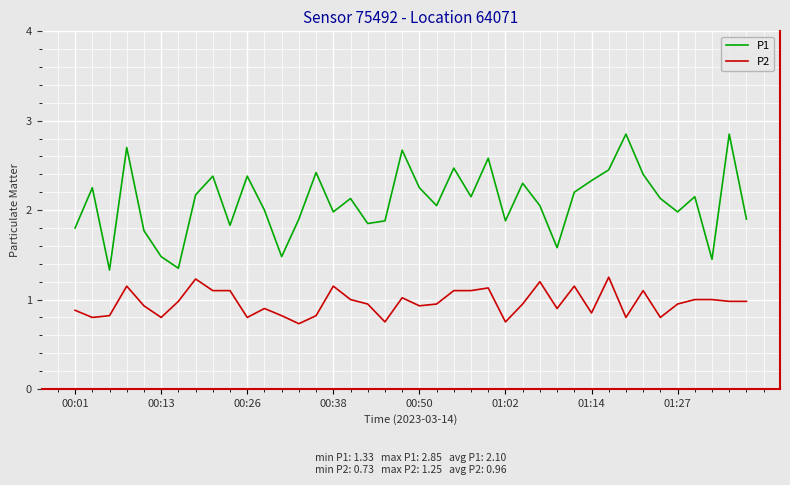

True or false: P2 and P1 cross at least once.

False